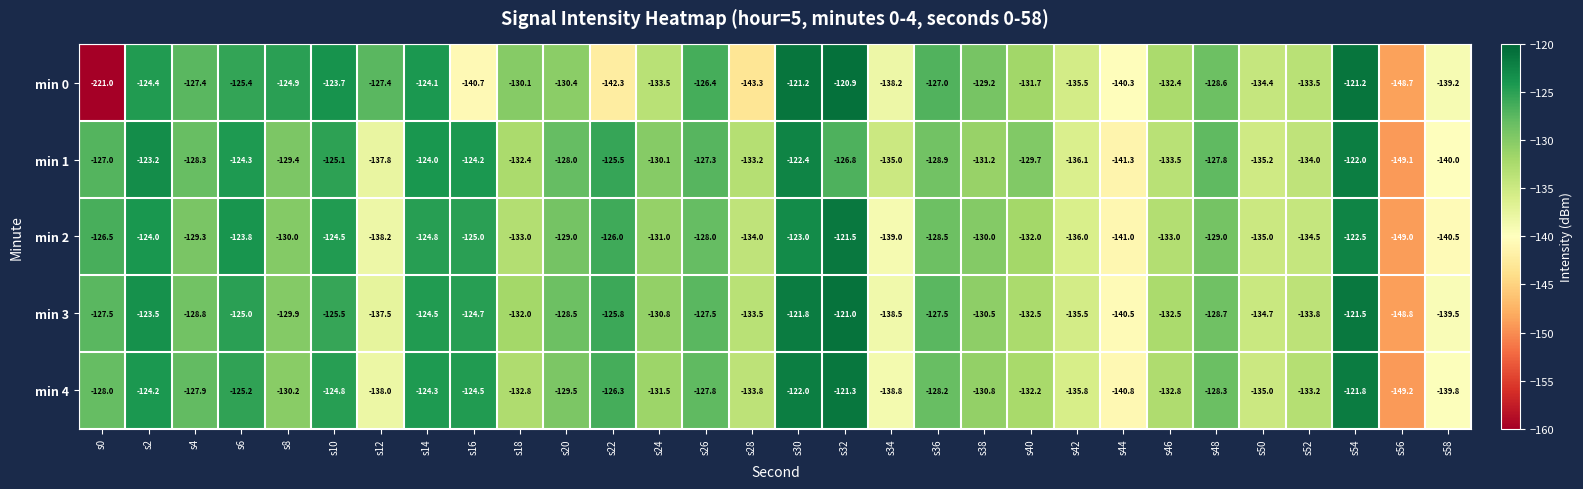

What is the sum of the min 0 values at s46 and s20?

-262.8